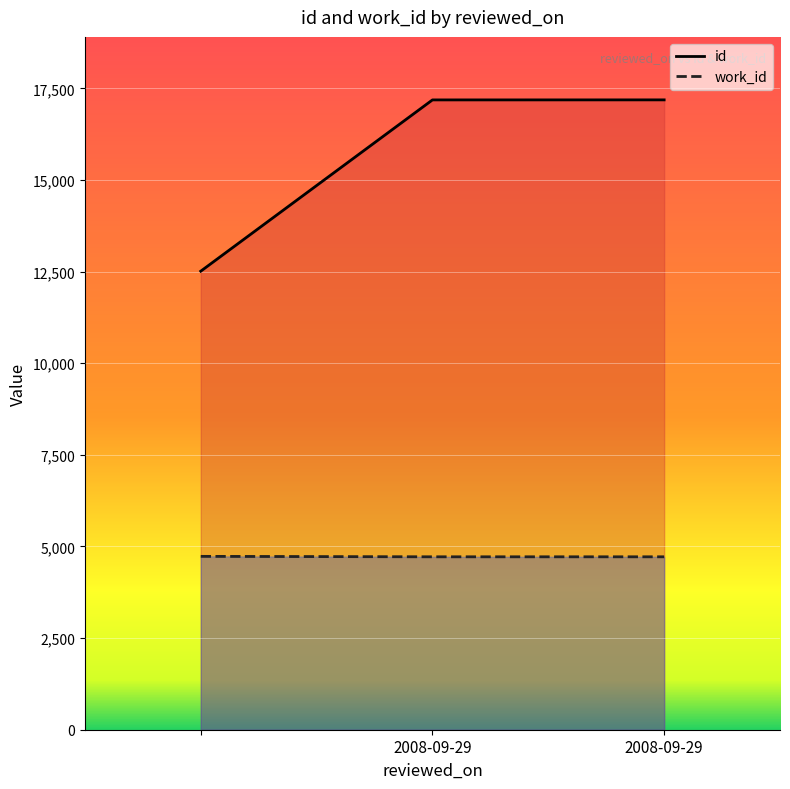

Which series has the widest spread of values?

id